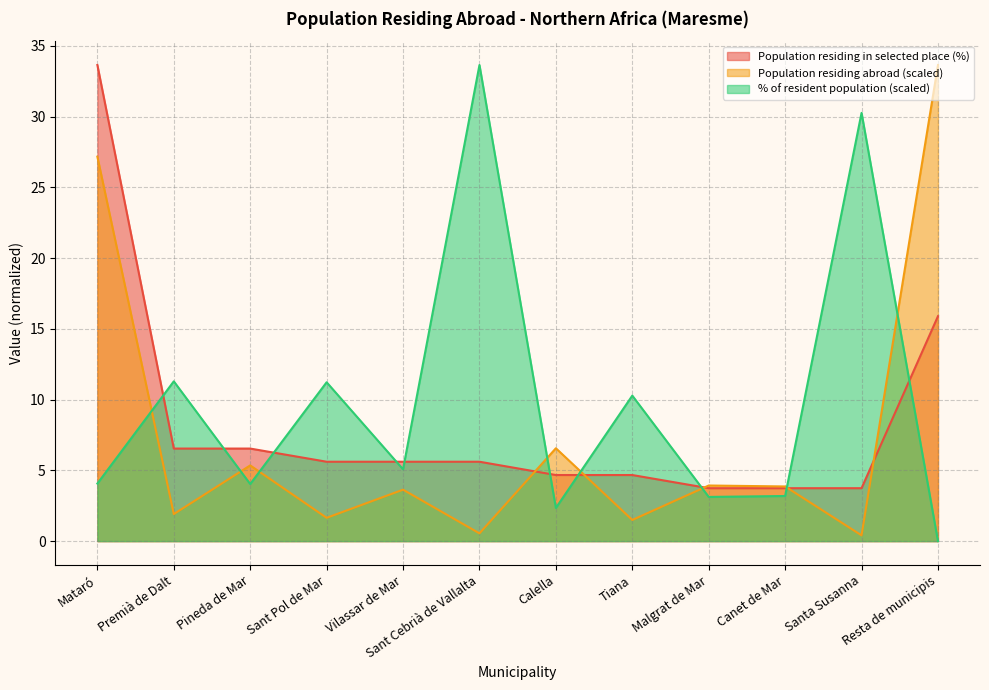

True or false: Population residing abroad has a value of 5.2 at Vilassar de Mar.

False